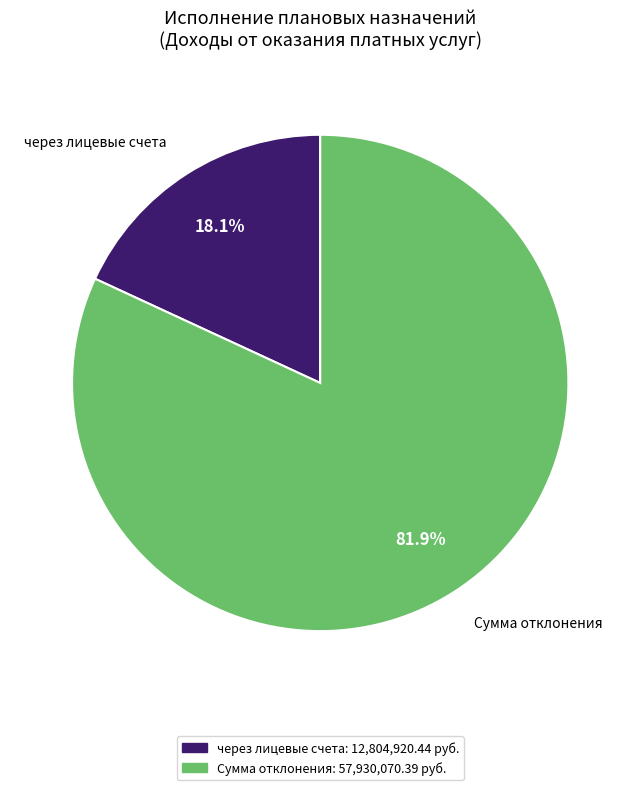

Is there any slice that represents more than half of the pie?

Yes